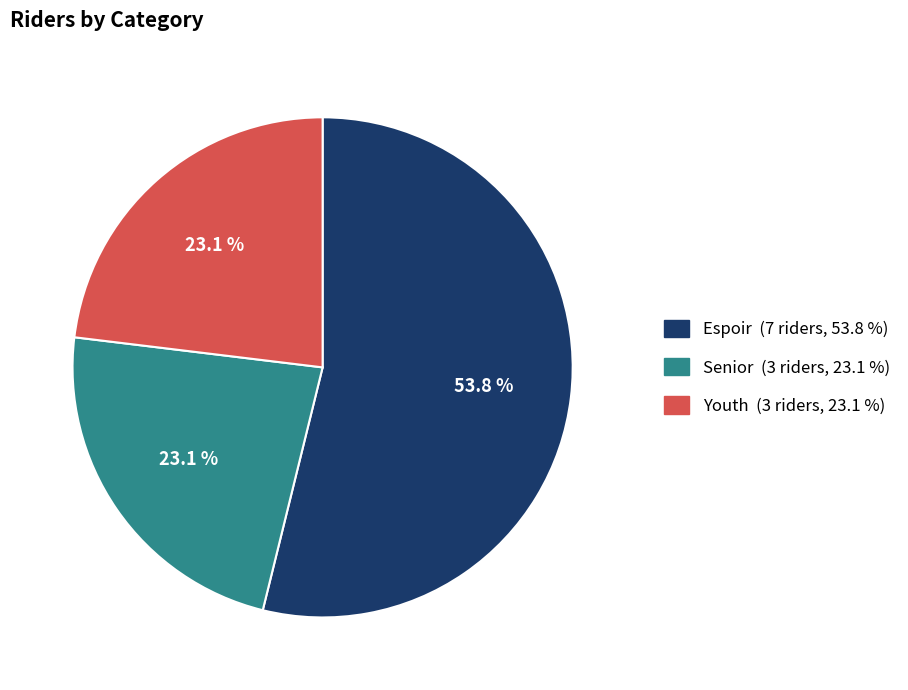

Is there any slice that represents more than half of the pie?

Yes